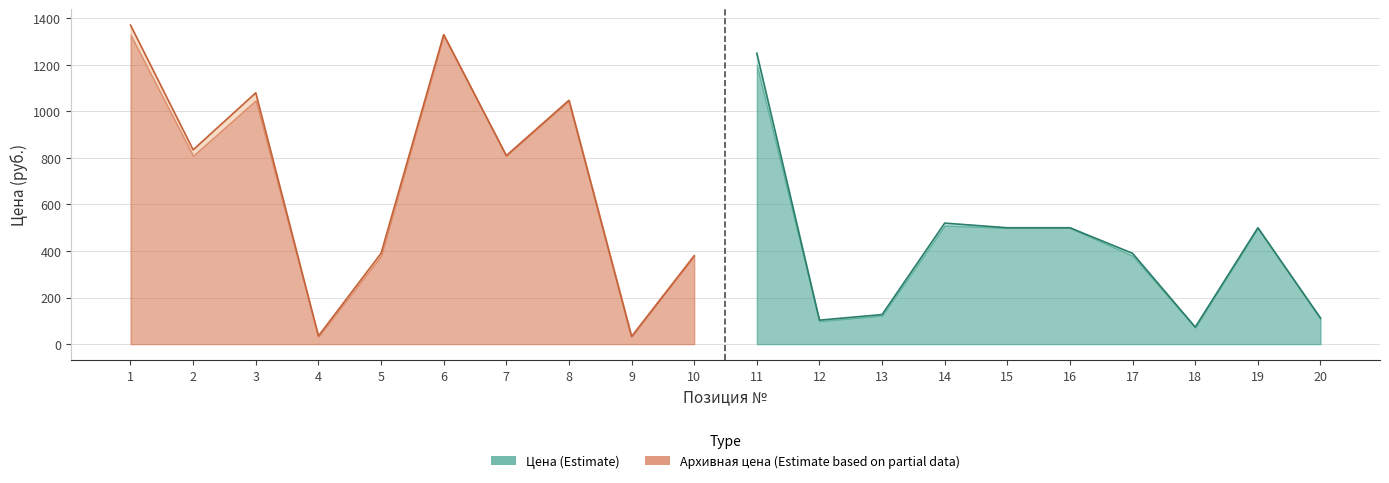

At how many categories does at least one series exceed 614?

7